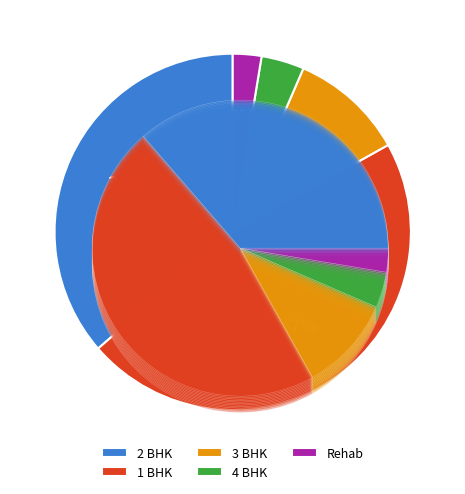

Is there a majority slice in this chart?

No